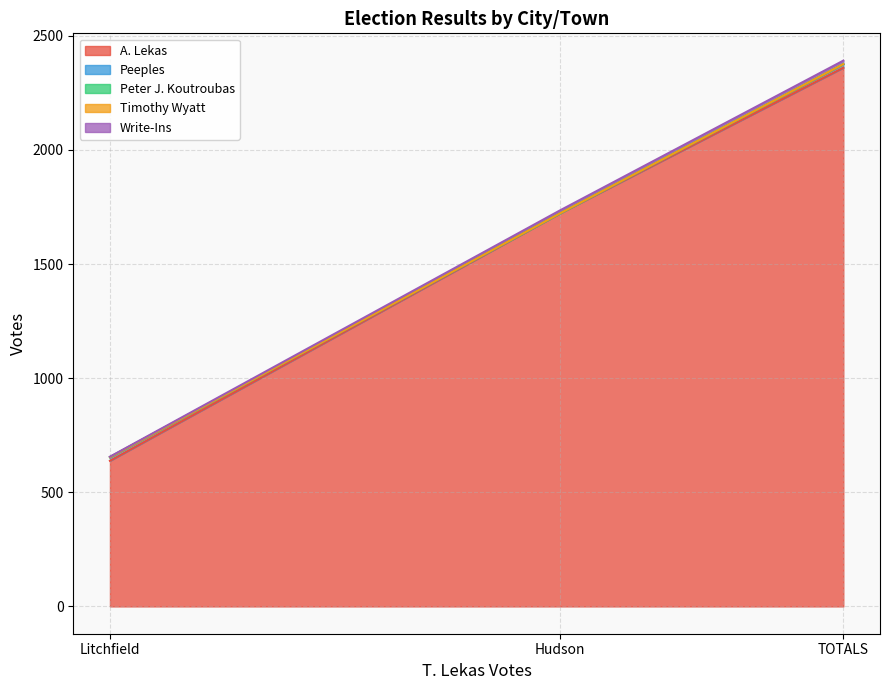

Between TOTALS and Litchfield, which is larger?

TOTALS